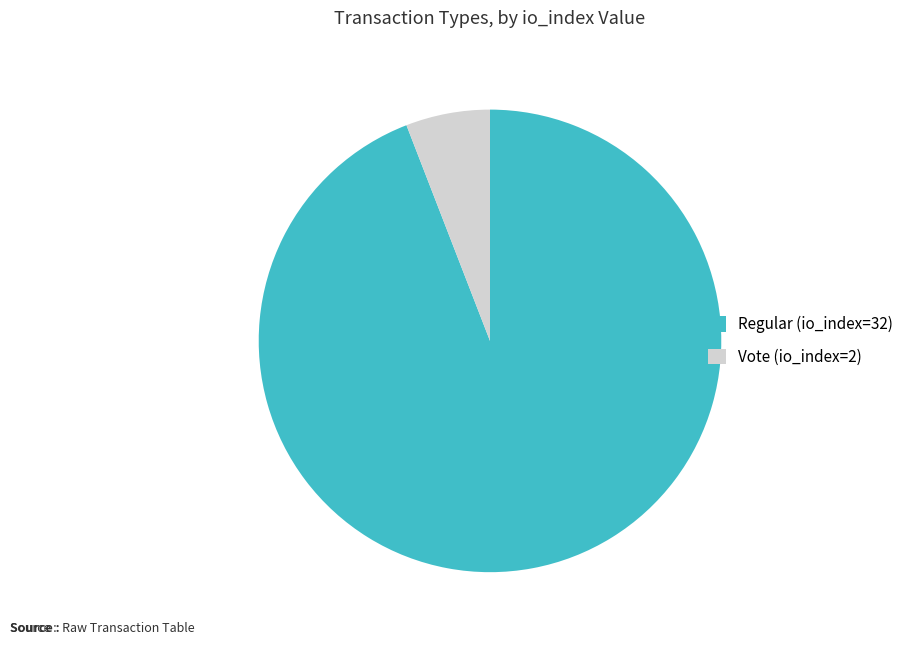

Does Regular (io_index=32) account for over 50% of the chart?

Yes